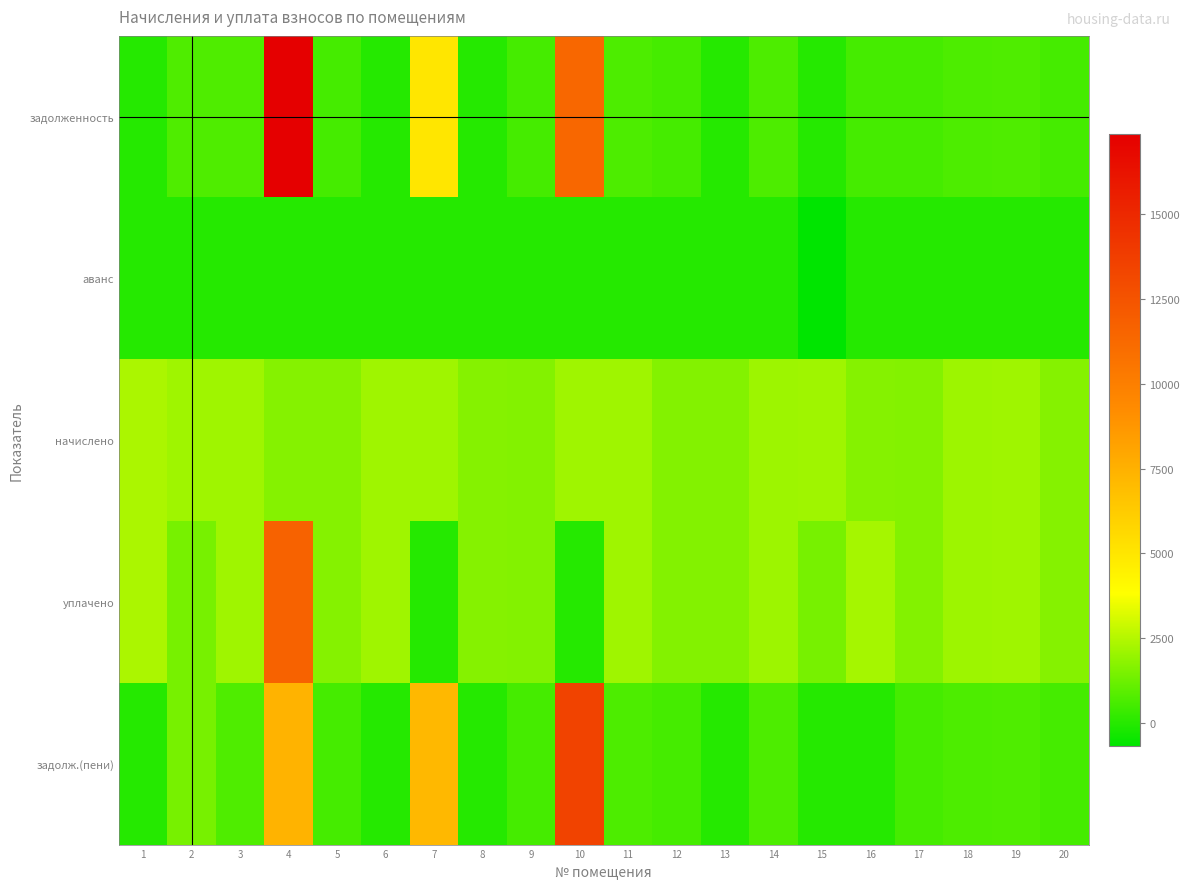

Which label corresponds to the smallest value in the chart?

15